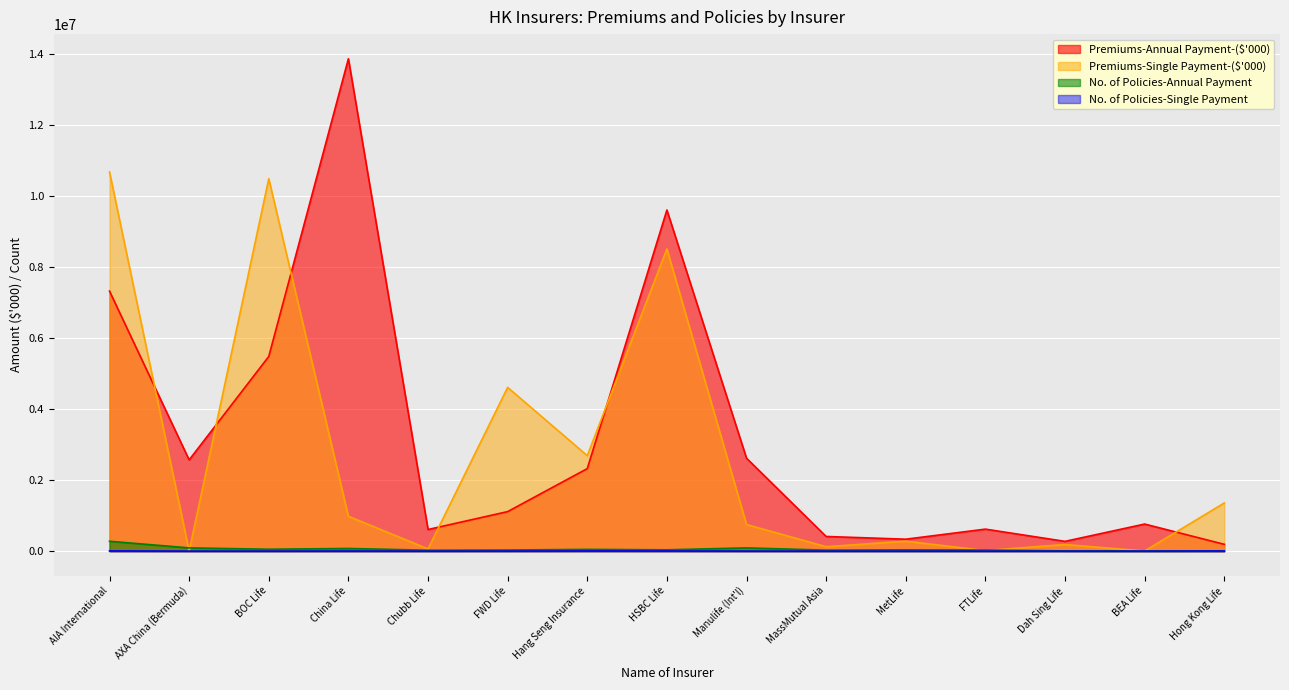

What is the label of the 6th point from the left?

FWD Life